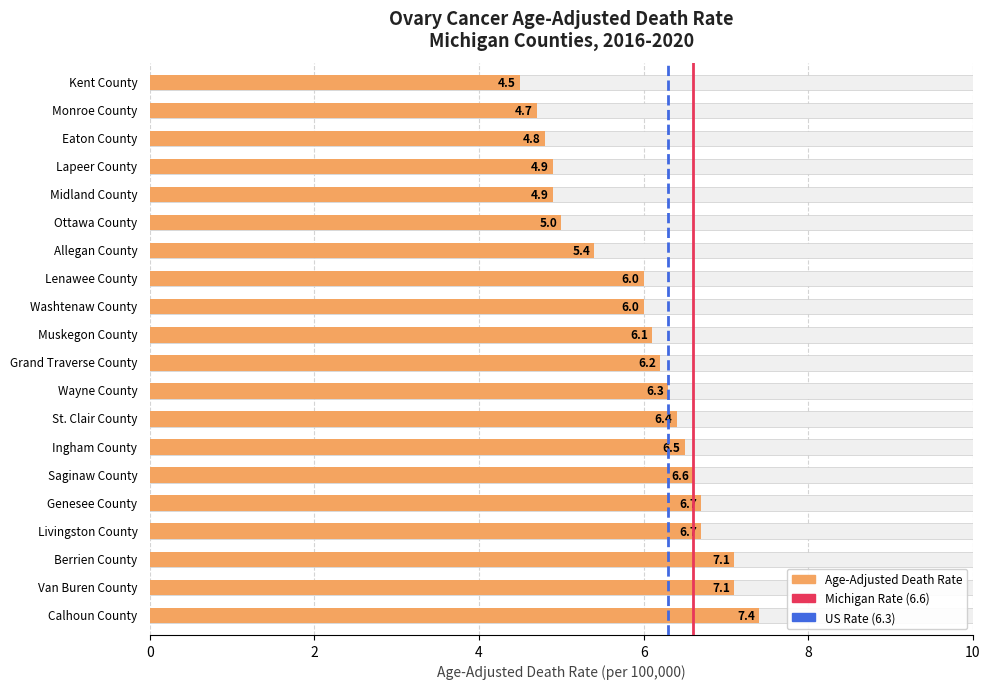

Which series changed the most between 0 and 2?

Michigan Rate (6.6)